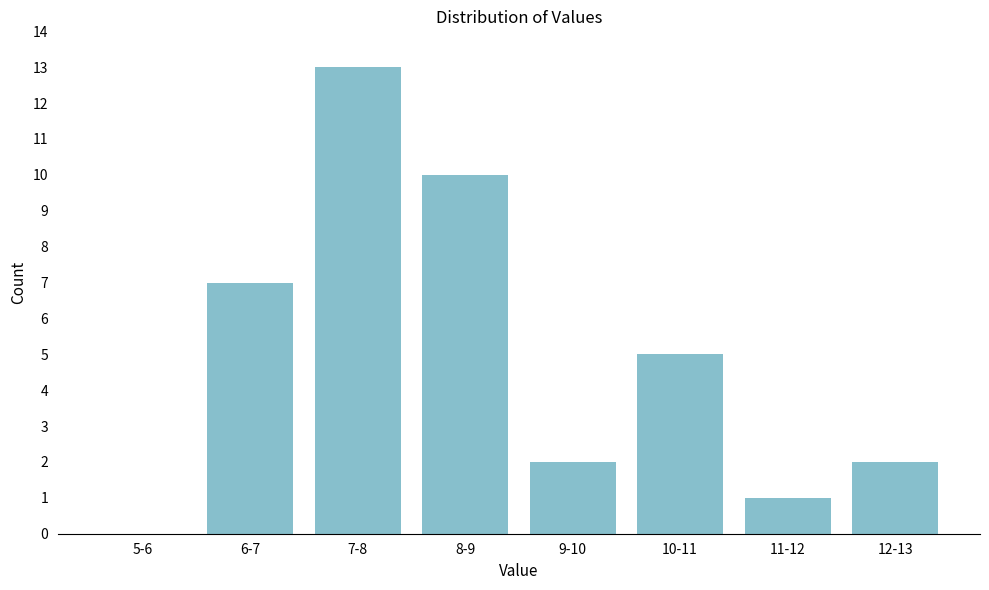

Reading left to right, transcribe all the data shown in this chart.

5-6=0	6-7=7	7-8=13	8-9=10	9-10=2	10-11=5	11-12=1	12-13=2